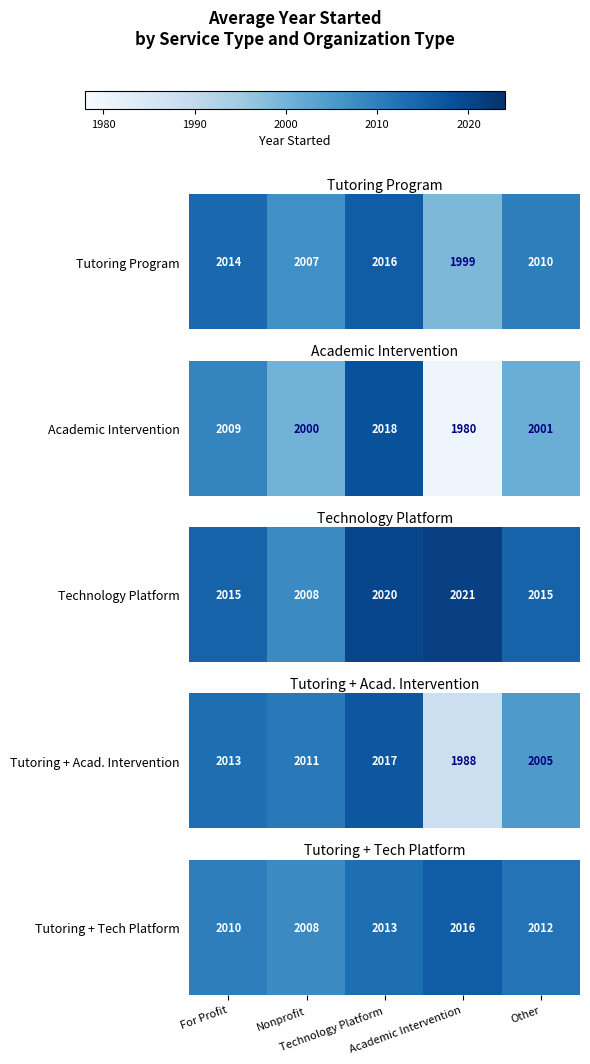

What is the change in value from Nonprofit to Technology Platform?

+5